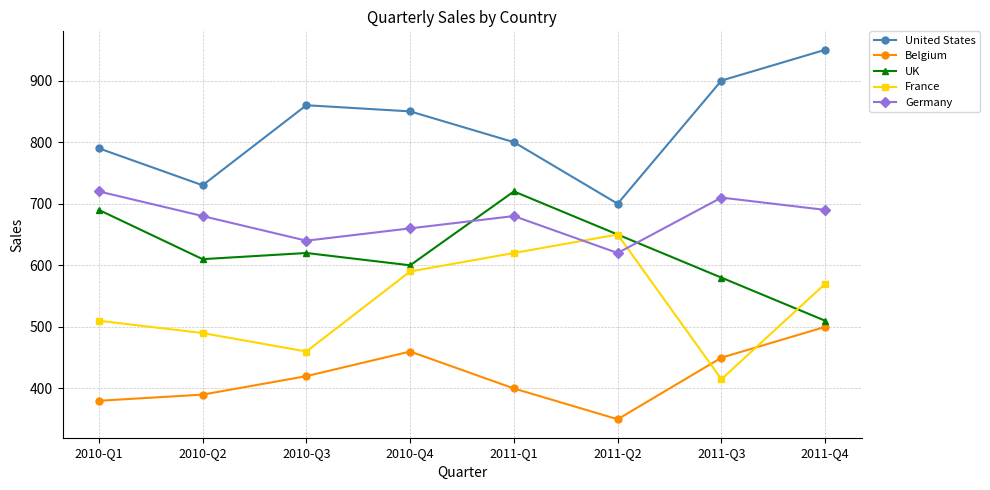

At which category does Belgium reach its first local valley?

2011-Q2